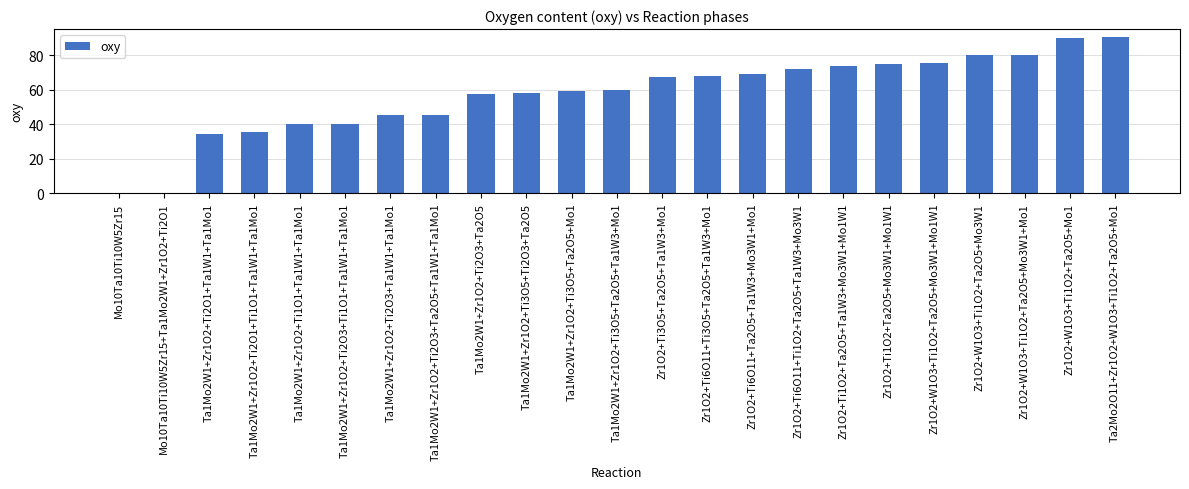

What is the sum of the values at Zr1O2+Ti1O2+Ta2O5+Ta1W3+Mo3W1+Mo1W1 and Zr1O2+Ti6O11+Ti1O2+Ta2O5+Ta1W3+Mo3W1?

145.8